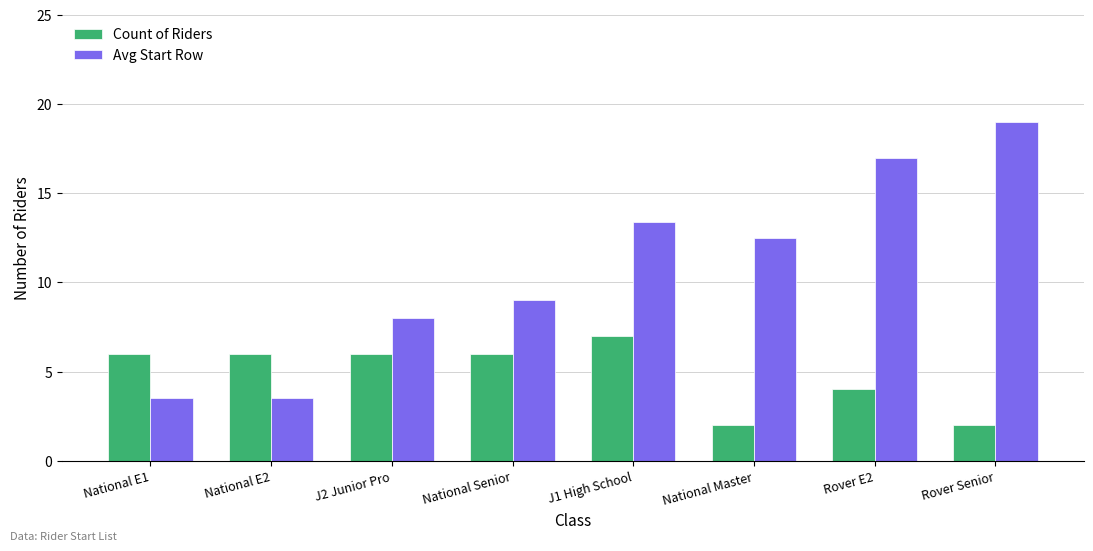

What is the maximum value for Count of Riders?

7.0